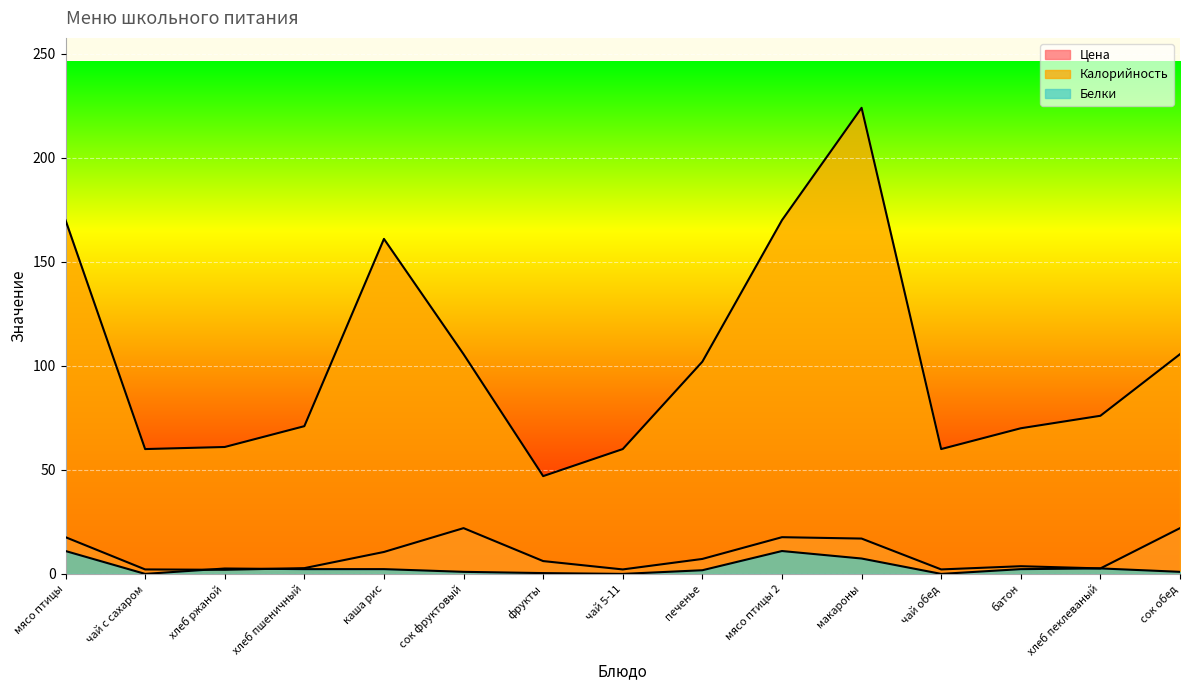

What is the spread (max minus min) of values at хлеб пеклеваный?

73.4